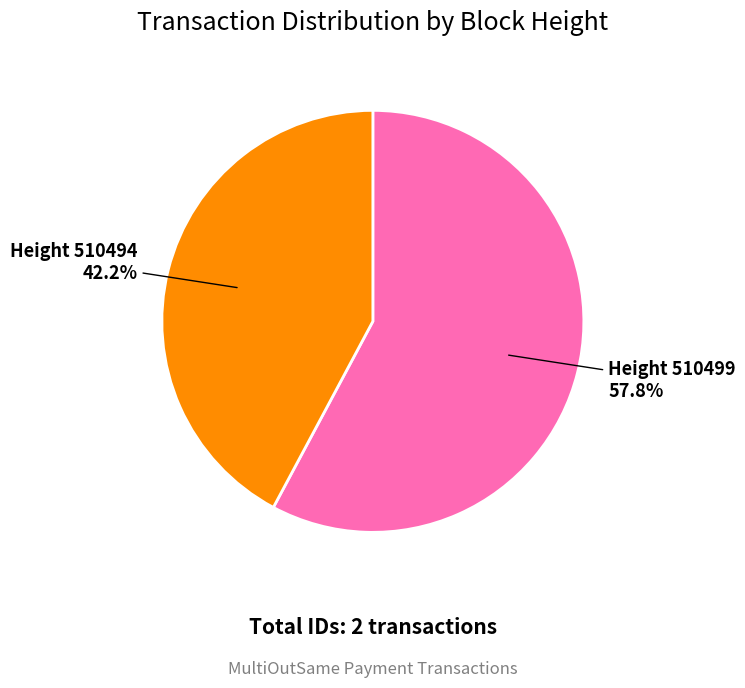

Does any single category account for the majority?

Yes